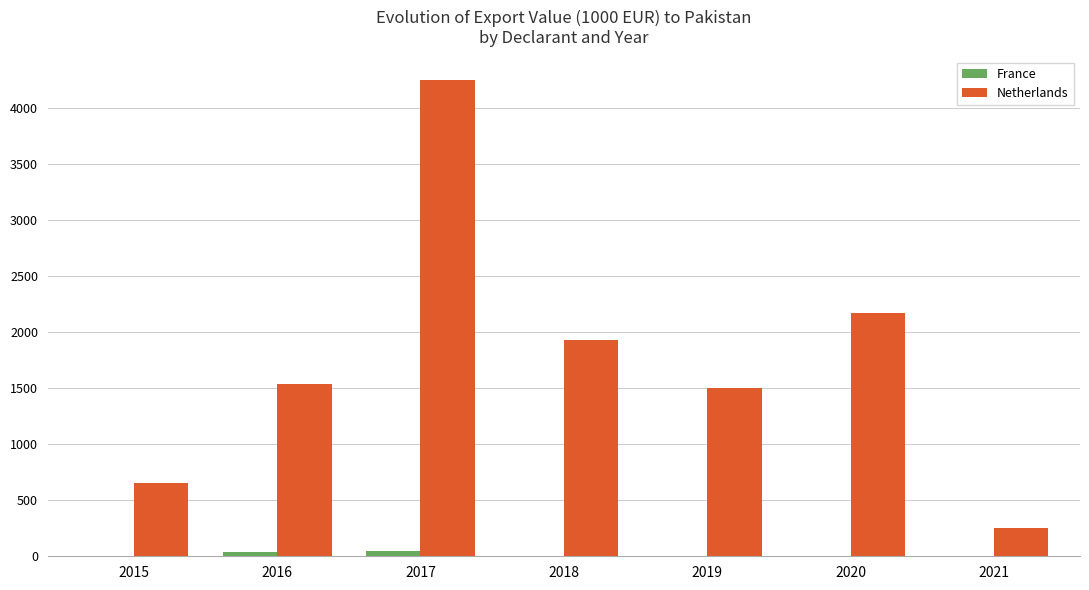

Is the value of France at 2020 greater than the value of Netherlands at 2021?

No